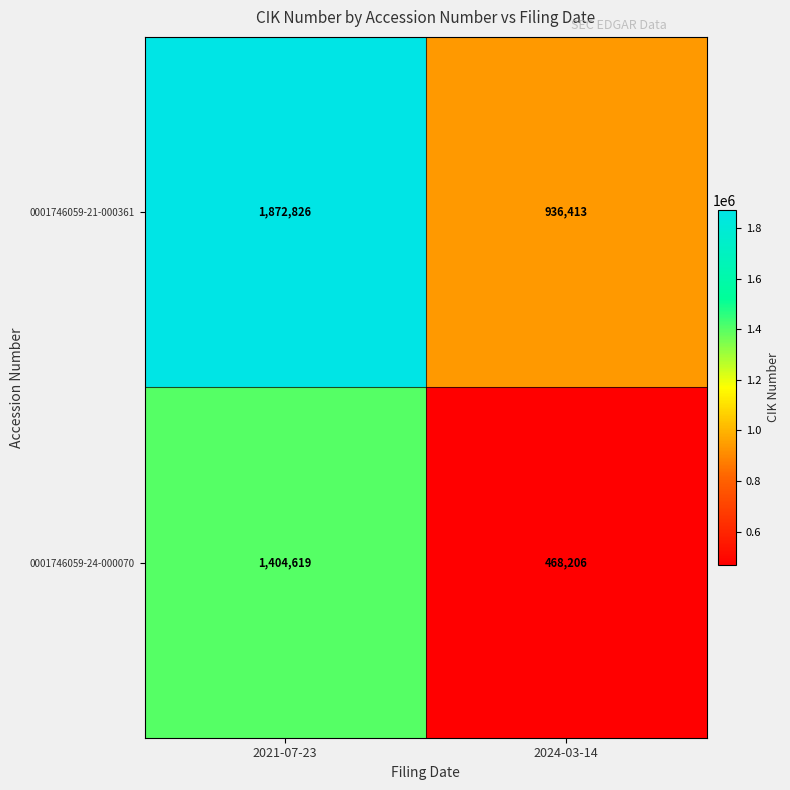

Which label corresponds to the largest value in the chart?

2021-07-23